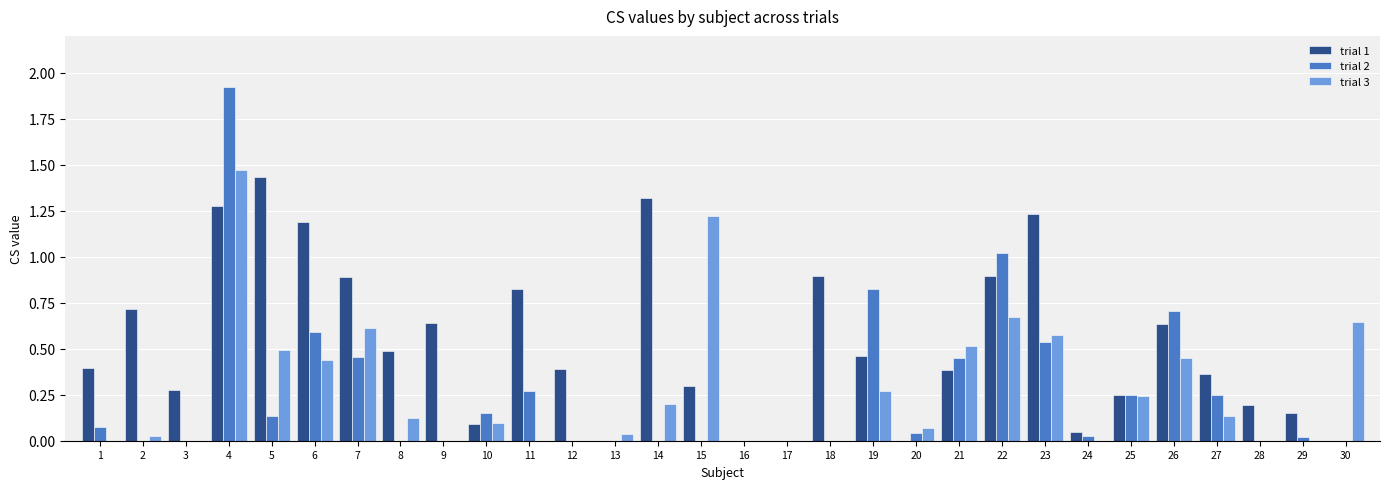

What is the maximum value shown in the chart?

1.9